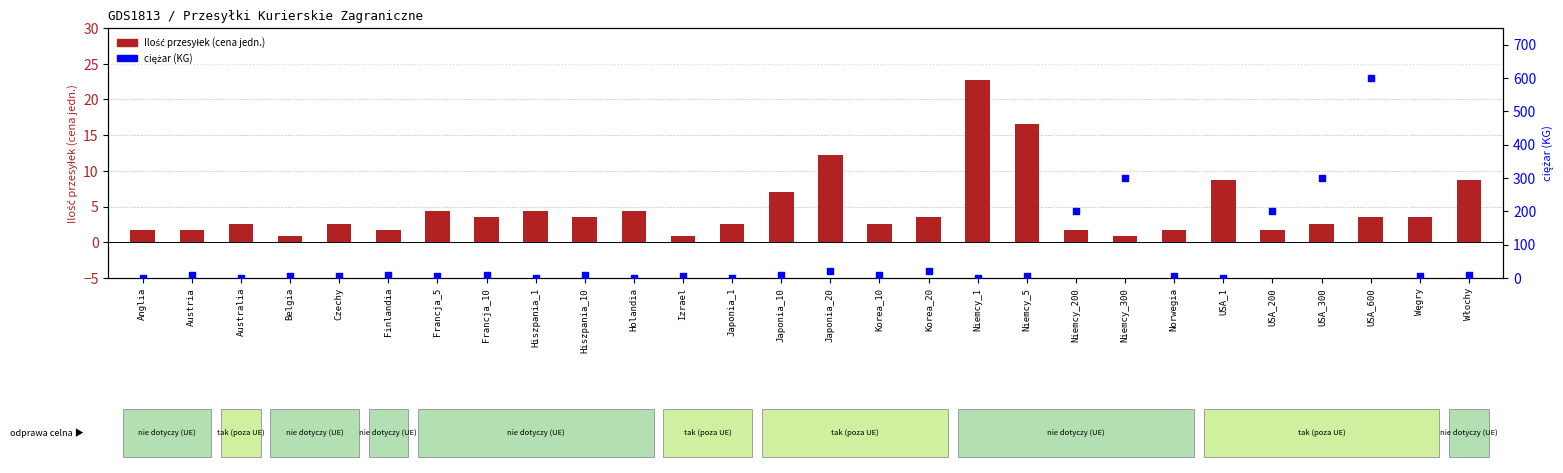

What are all the series names shown in the legend?

Ilość przesyłek (cena jedn.), ciężar (KG)